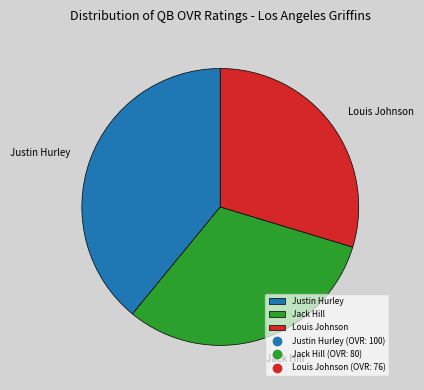

The Louis Johnson slice represents 30% of the pie. True or false?

True